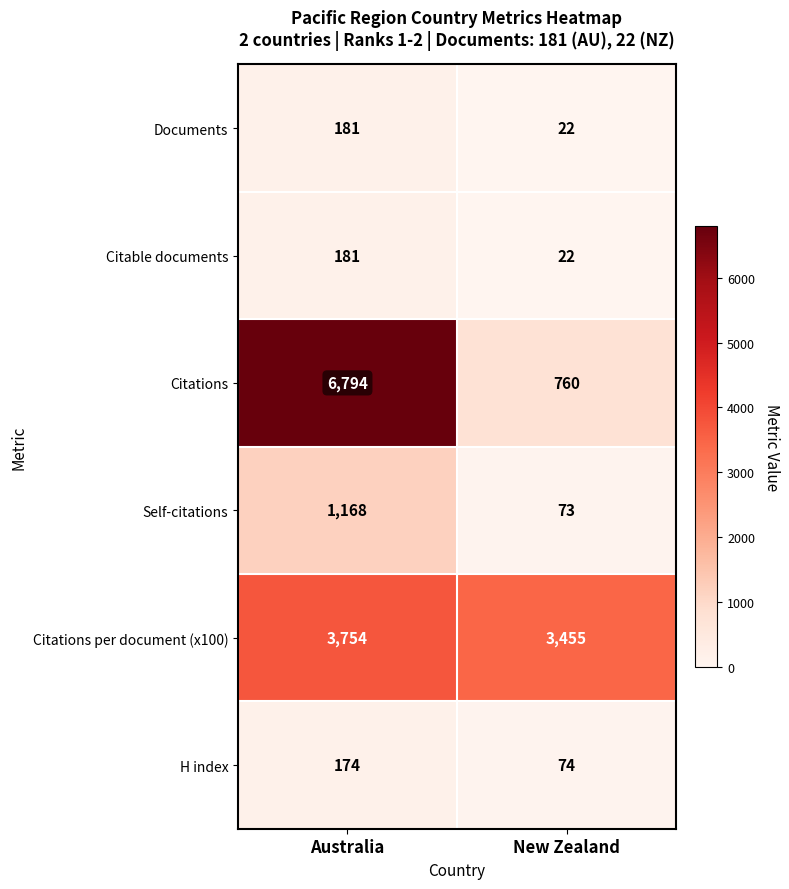

Which series has the widest spread of values?

Citations